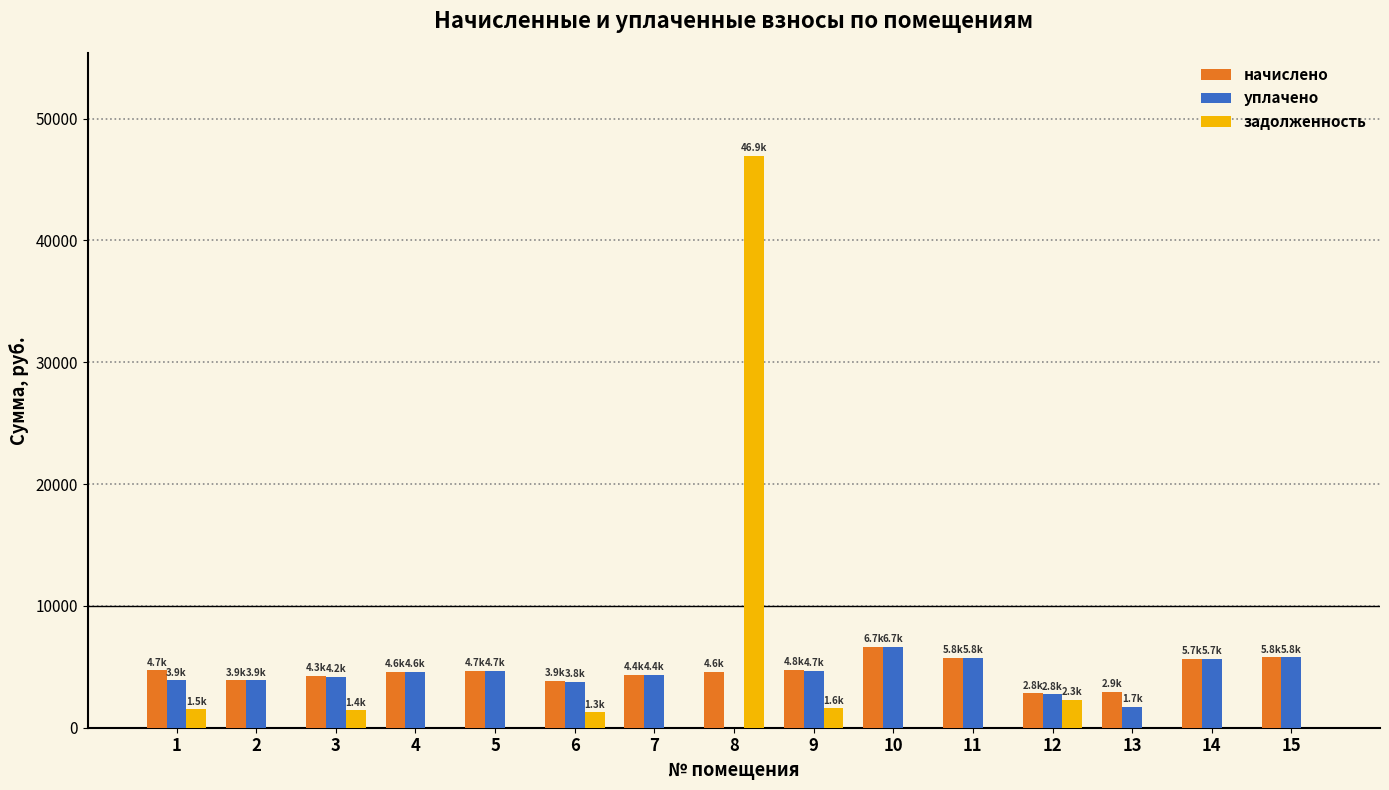

Which label corresponds to the largest value in the chart?

8